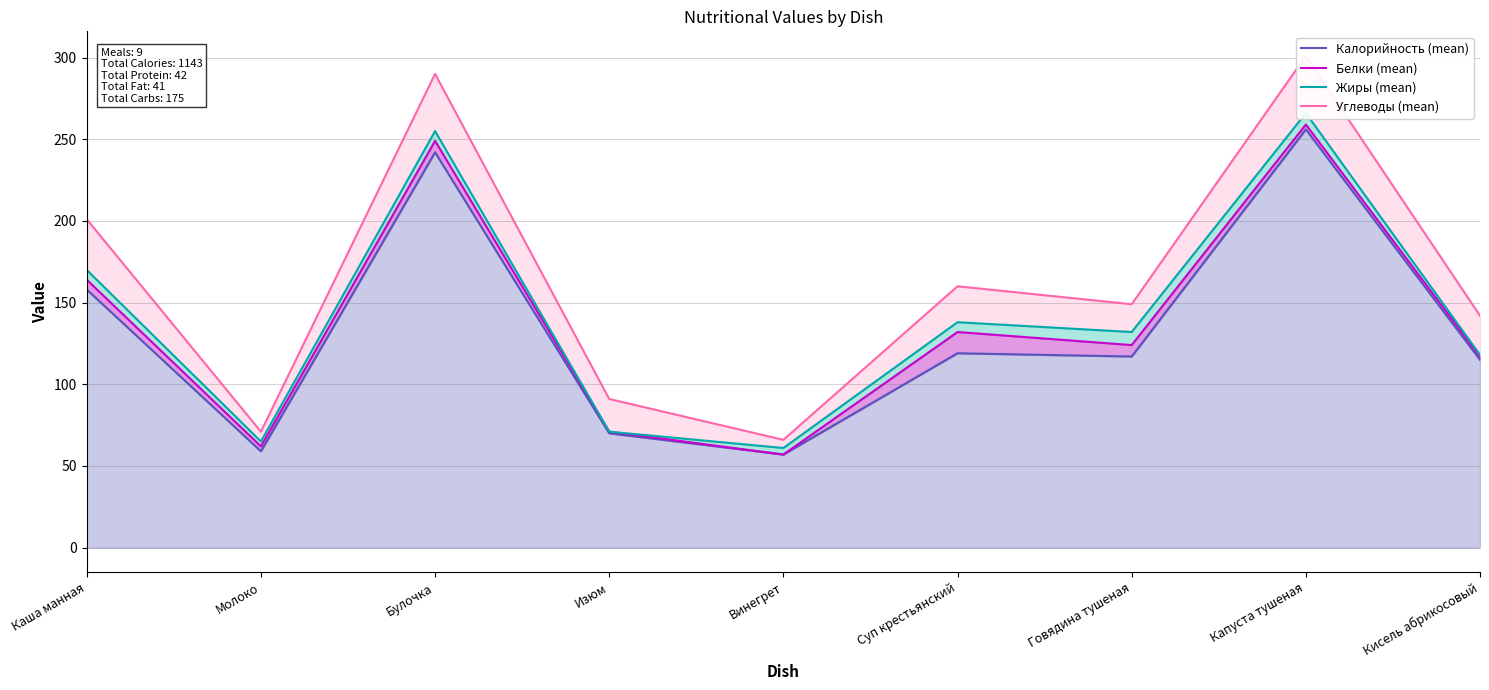

True or false: Белки (mean) has a value of 87 at Винегрет.

False